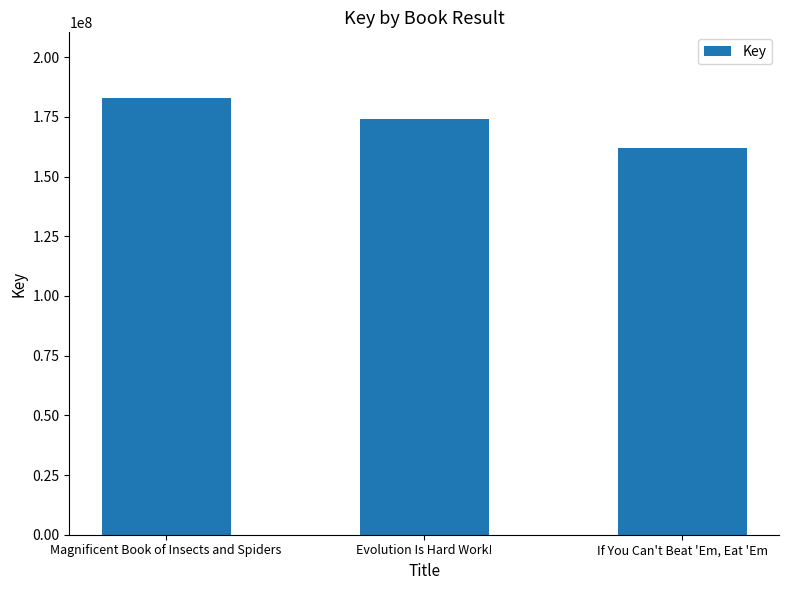

What is the label of the 1st bar from the left?

Magnificent Book of Insects and Spiders